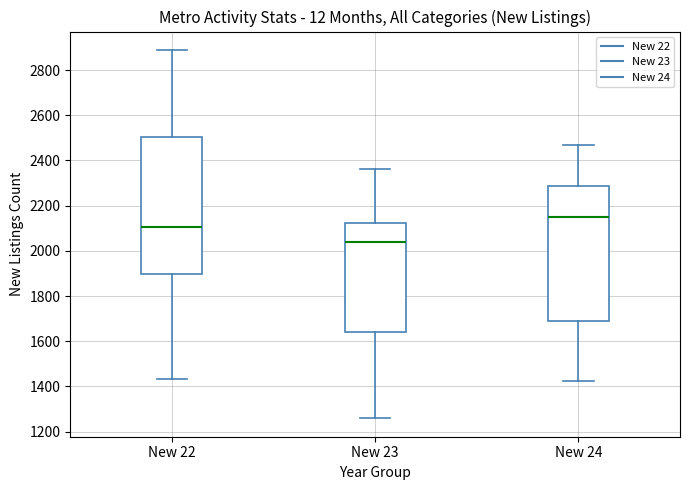

Where does the median line of the box for New 23 sit on the y-axis? The values are not printed on the chart, so give them approximately, as read against the axis.

2040